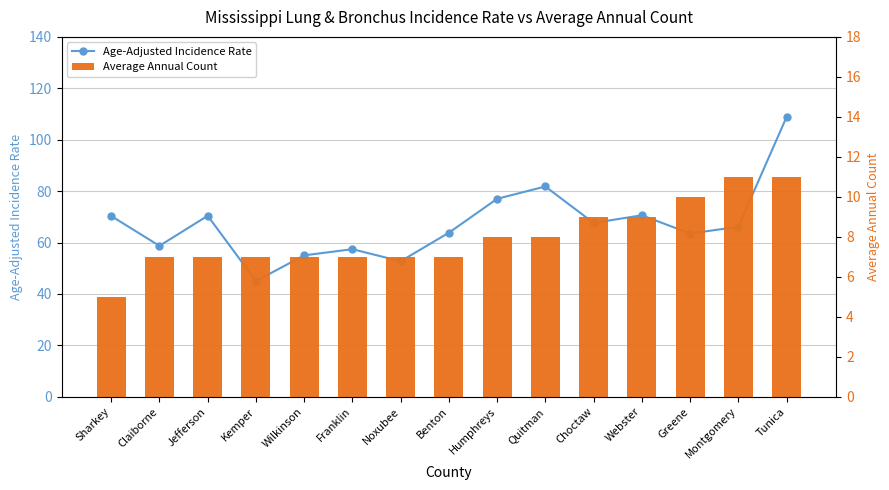

Between Webster and Jefferson, which is larger?

Webster